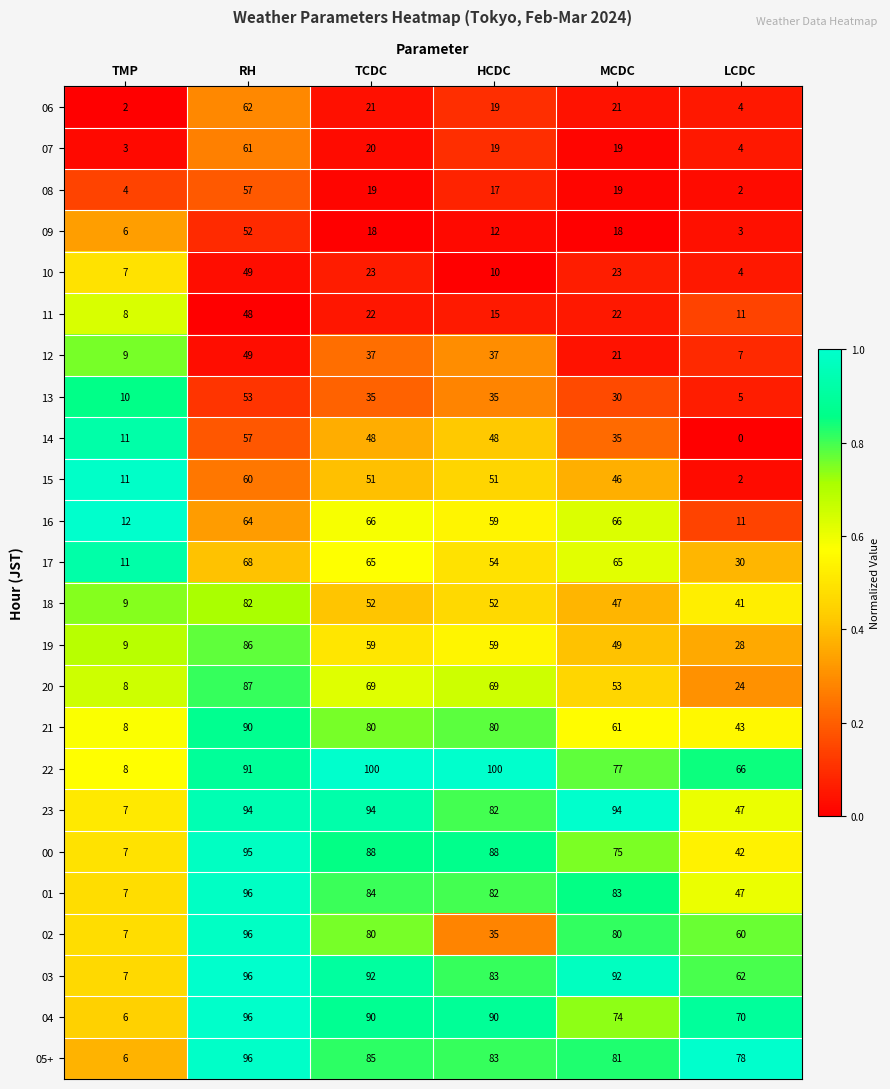

What is the difference between the highest and lowest values at HCDC?

90